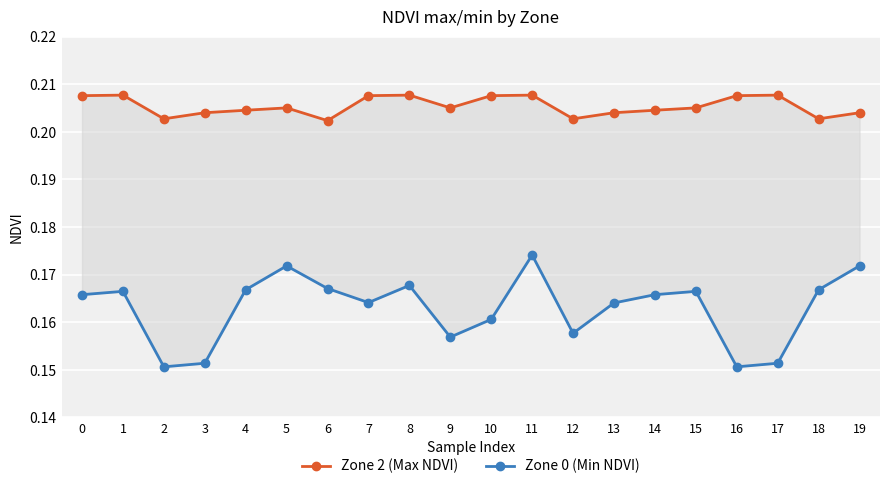

Is it true that Zone 2 (Max NDVI) equals 0.0 at 17?

False